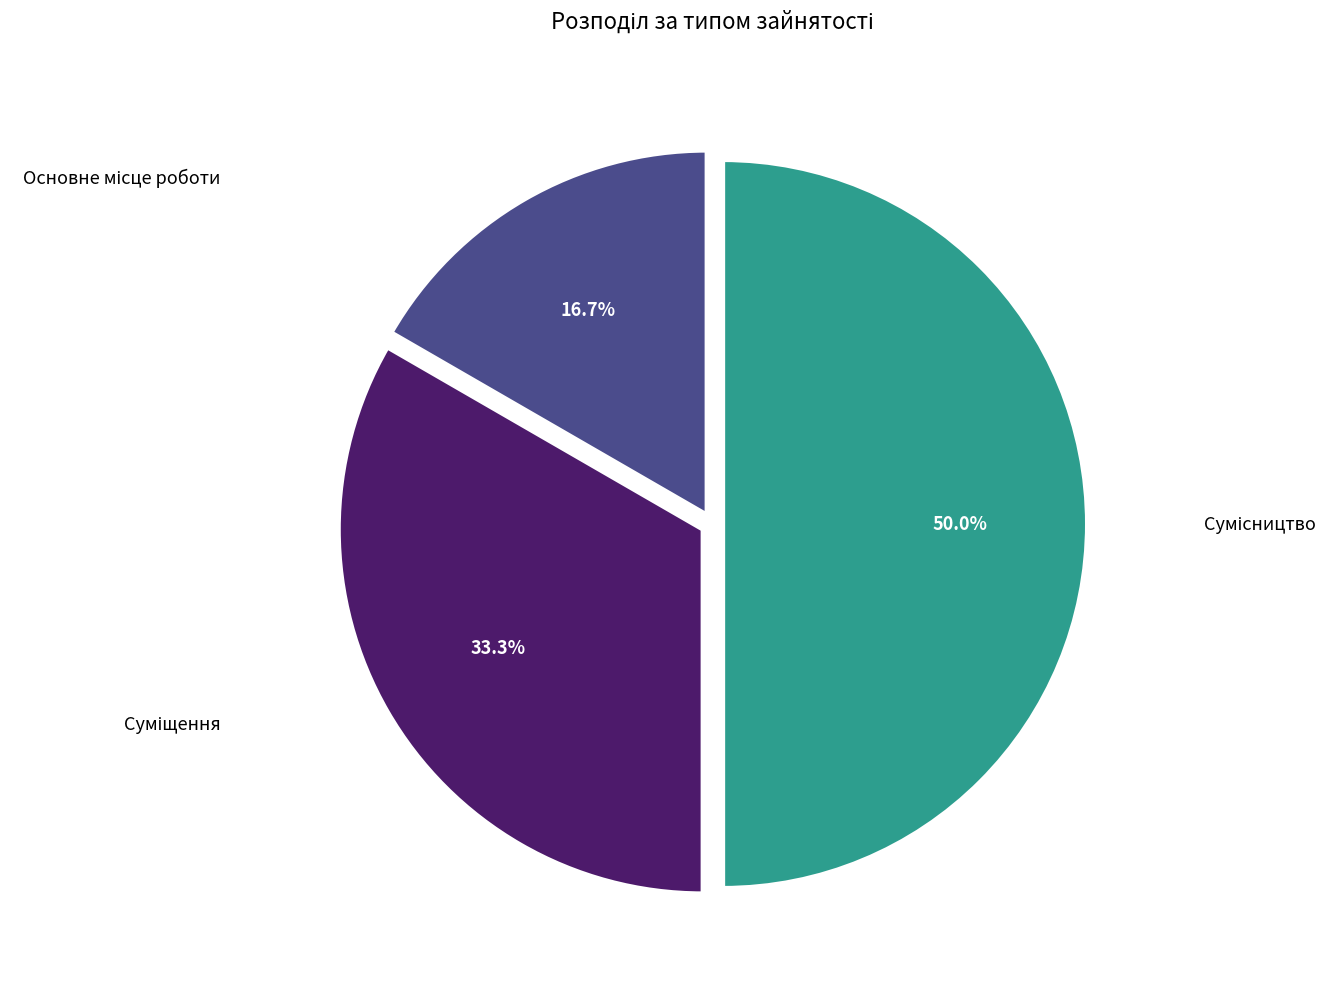

The Суміщення slice represents 33% of the pie. True or false?

True